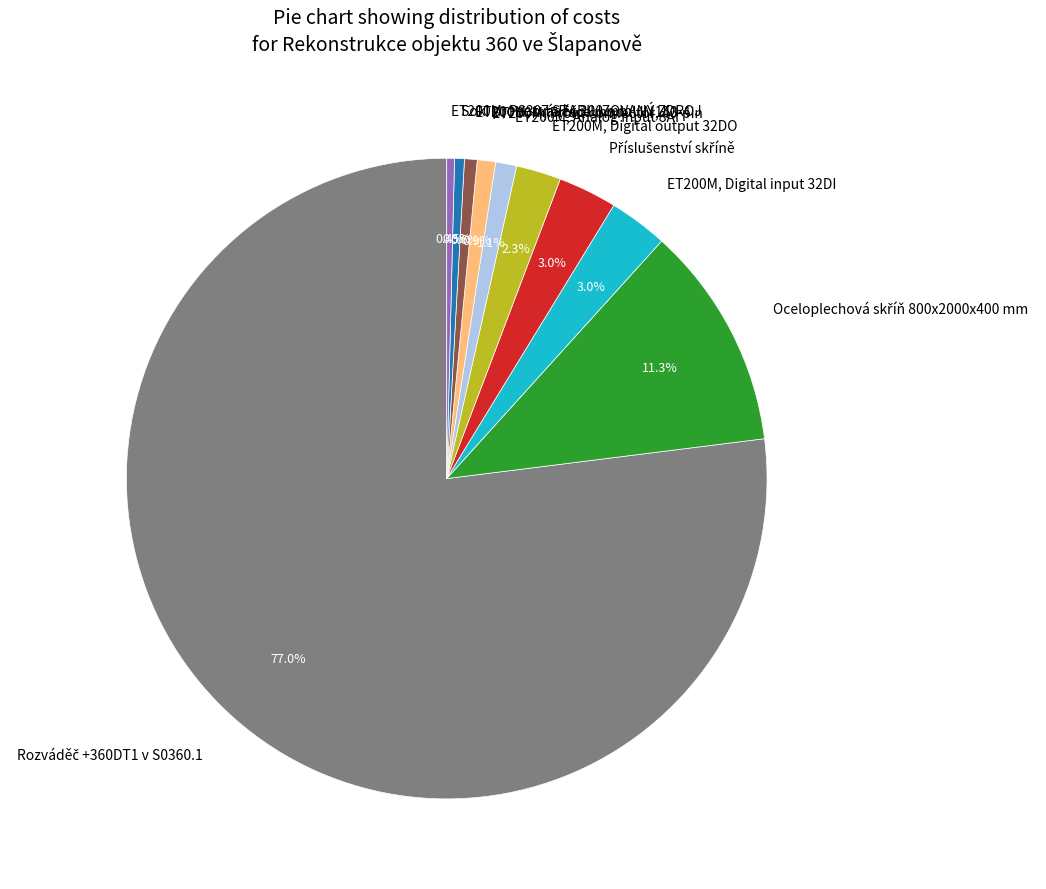

True or false: ET200M, Analog input 8AI accounts for 1% of the total.

True